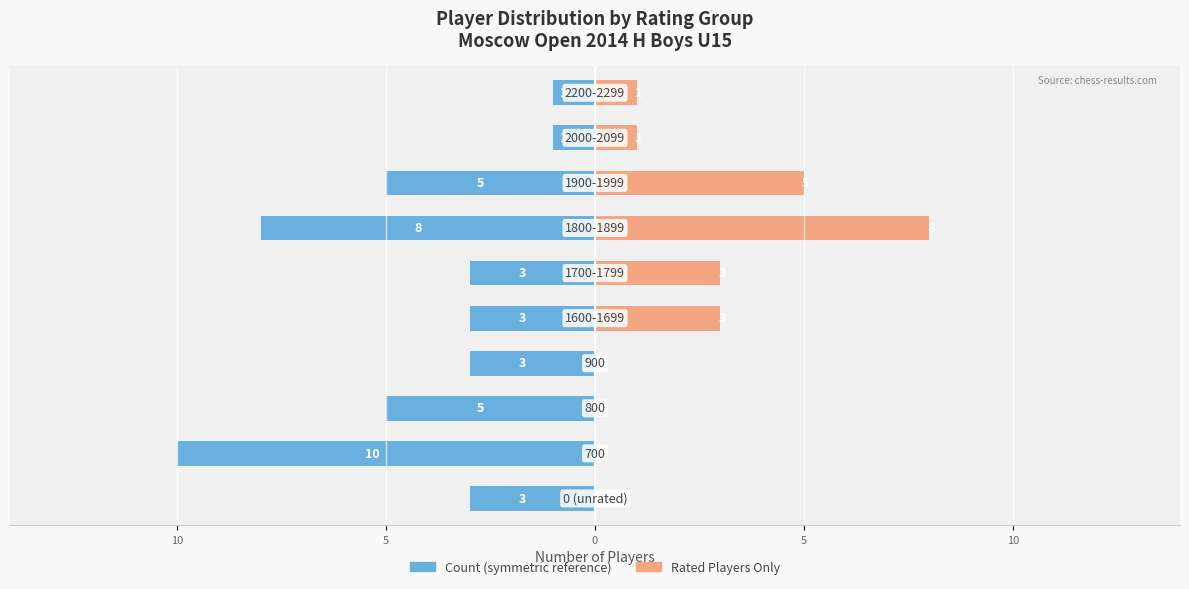

What is the value of the Count in Rating Group (Left) bar at the 10th from the left?

-1